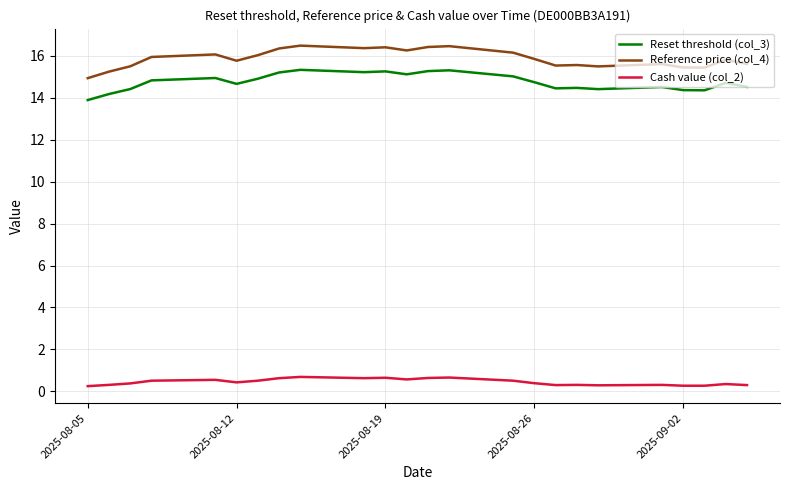

Which series has the widest spread of values?

Reference price (col_4)